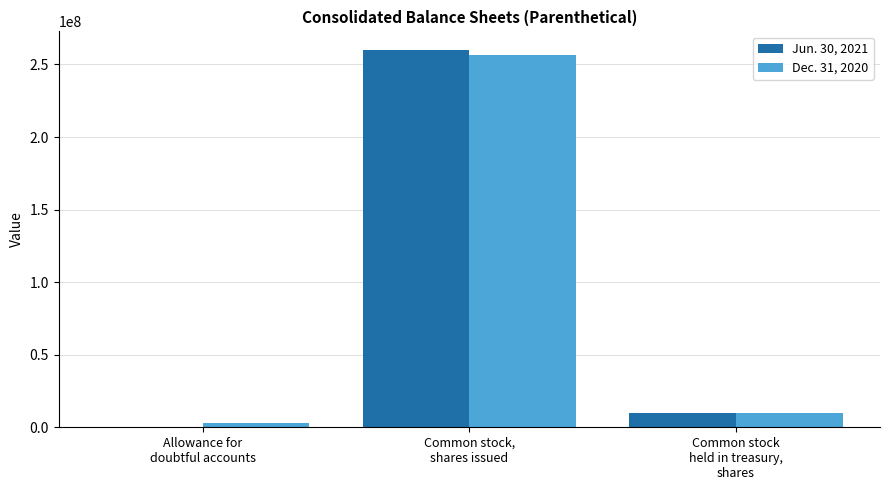

Read the Jun. 30, 2021 value at Common stock,
shares issued.

259778494